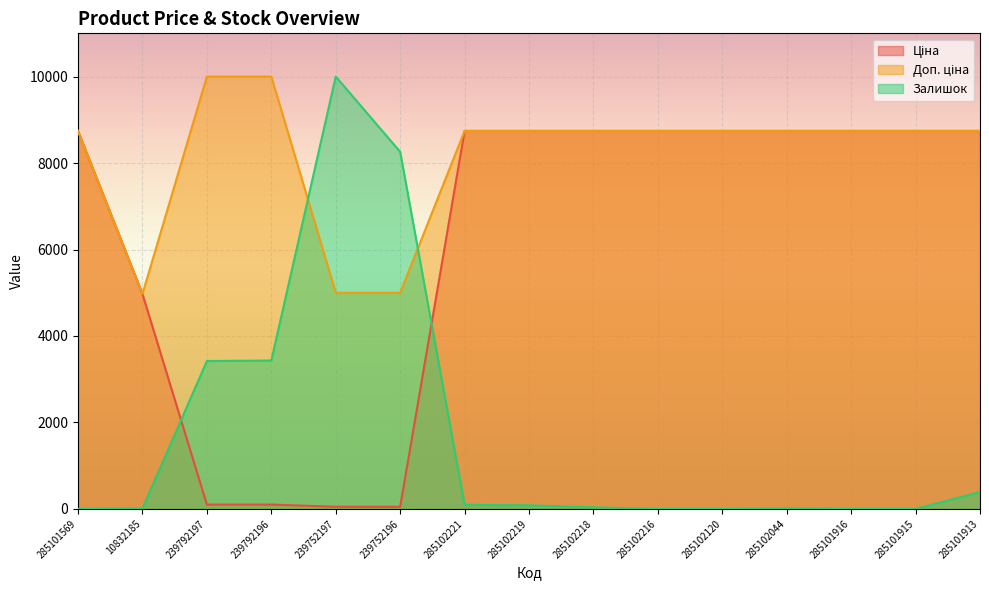

The value of Доп. ціна at 285102120 is 8742.3. True or false?

True